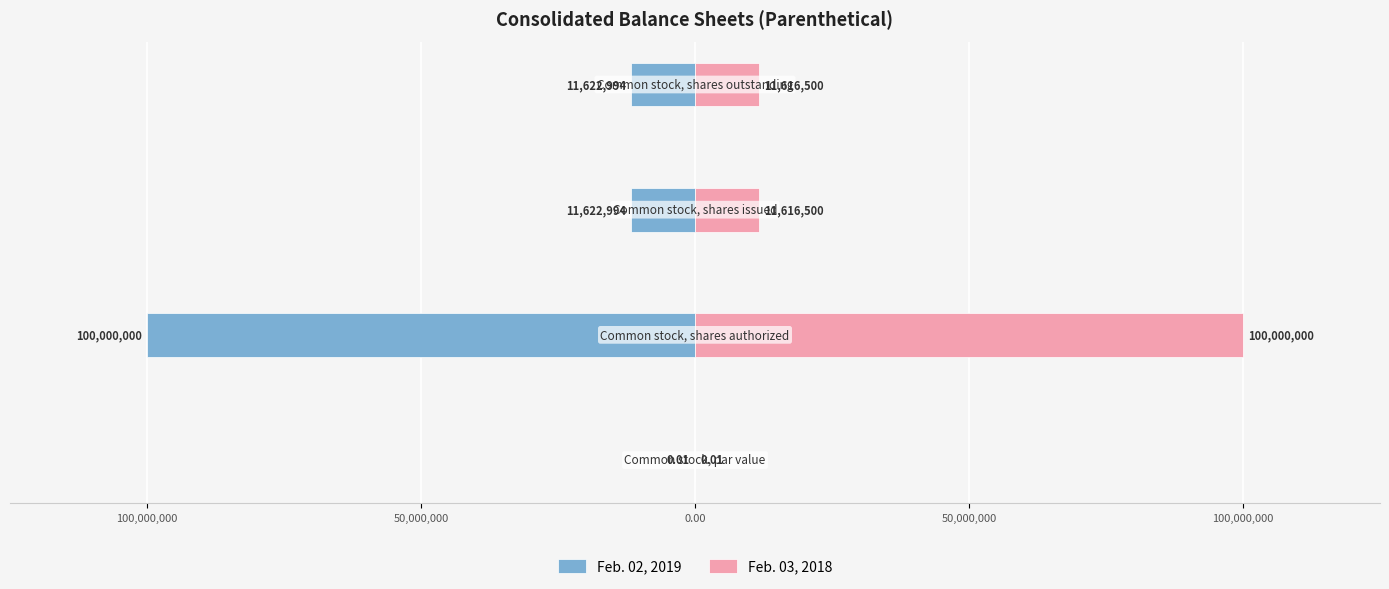

How many bars are there in total?

8